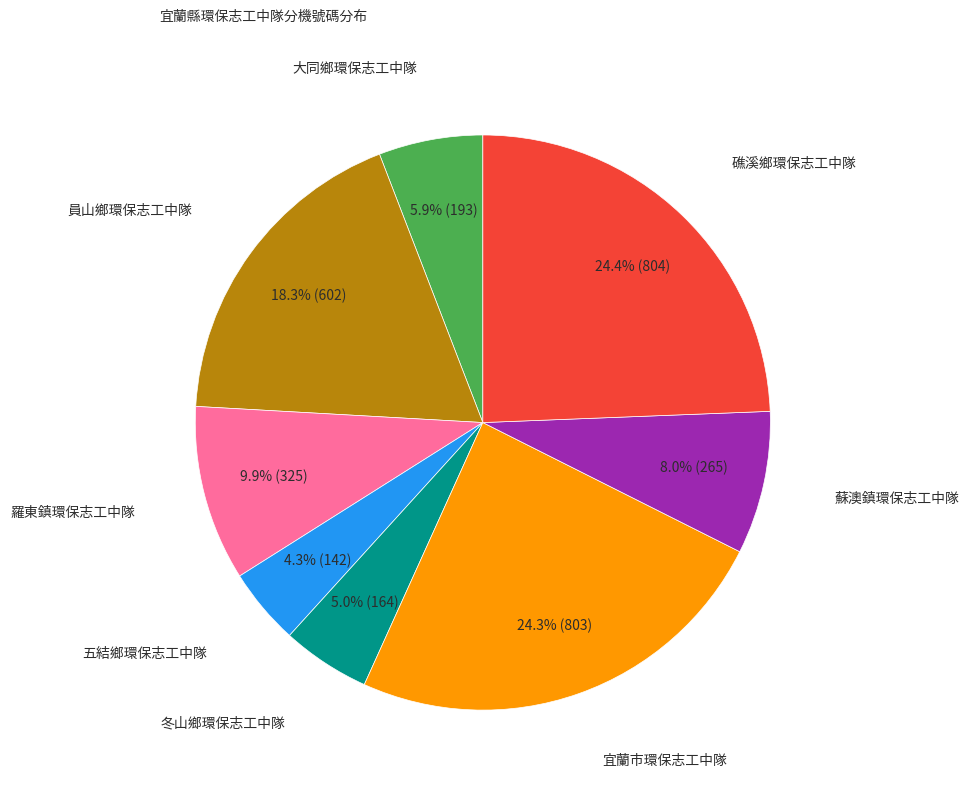

Is there a majority slice in this chart?

No